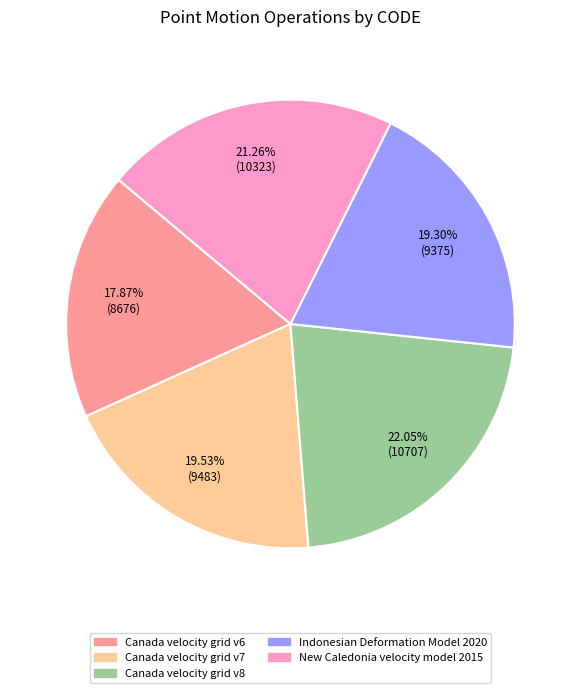

The Canada velocity grid v6 slice represents 18% of the pie. True or false?

True